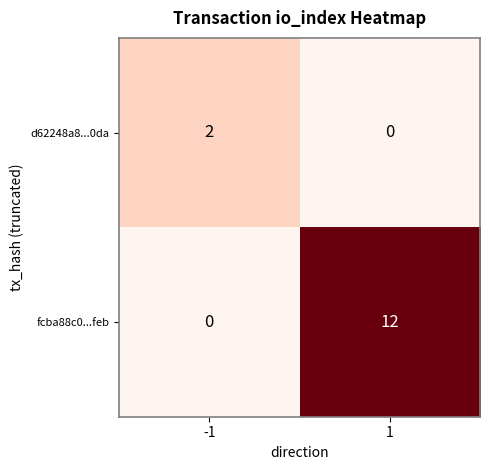

Is the value of fcba88c0...feb at 1 greater than the value of d62248a8...0da at 1?

Yes